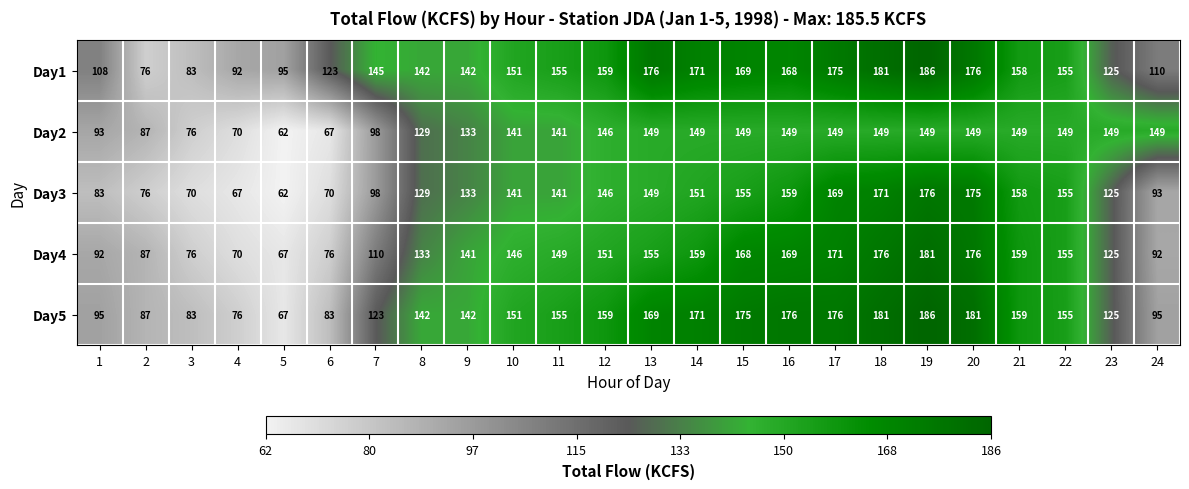

What is the difference between the second highest and second lowest values in the Day1 series?

98